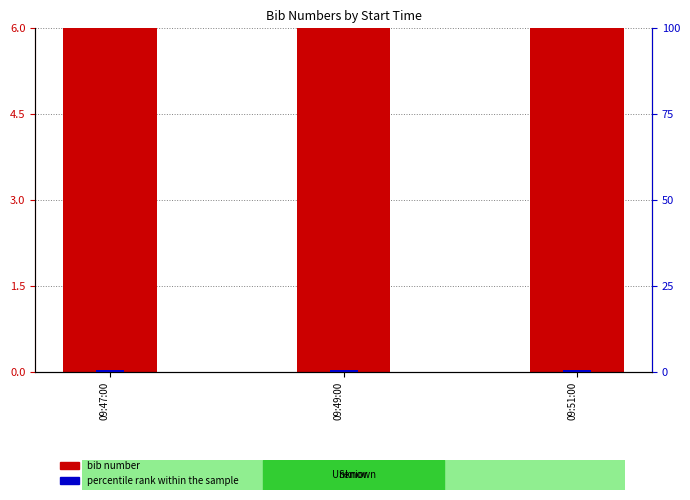

At which label does bib number reach its peak?

09:51:00